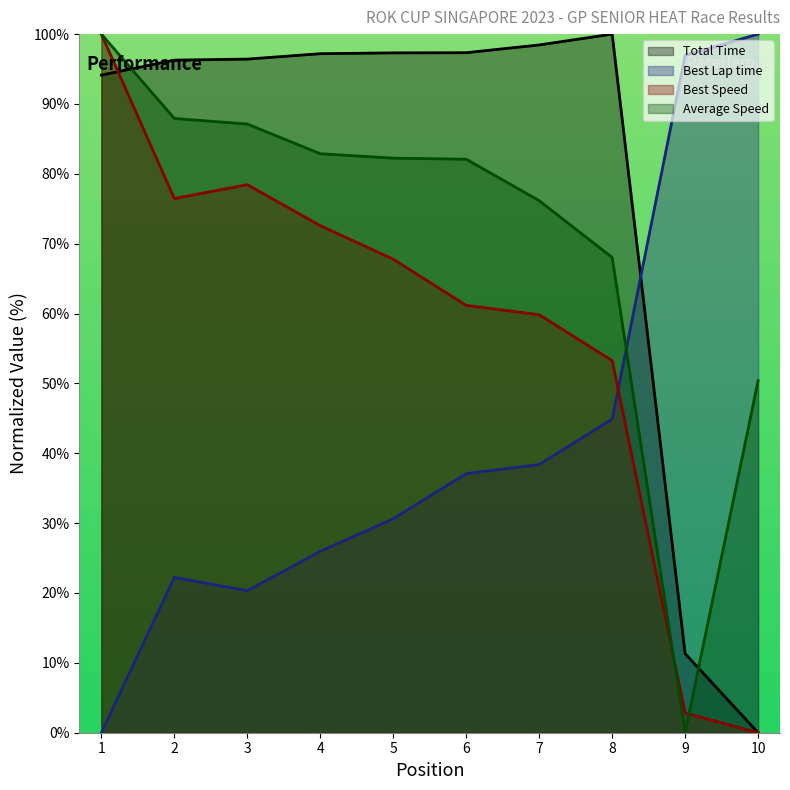

Which series has the largest total across all categories?

Total Time